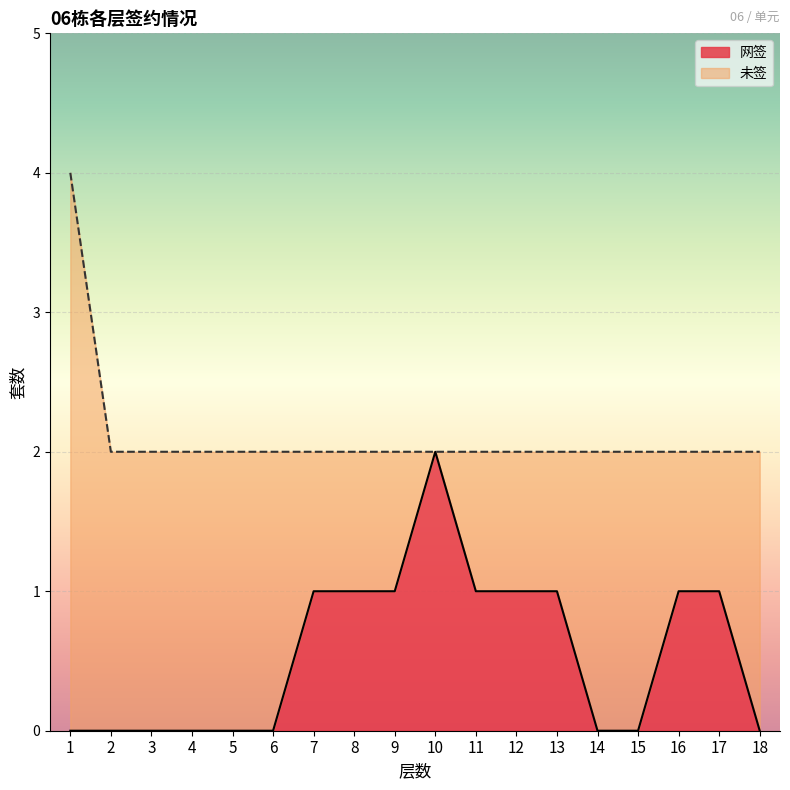

The value of 网签 at 16 is 1. True or false?

True